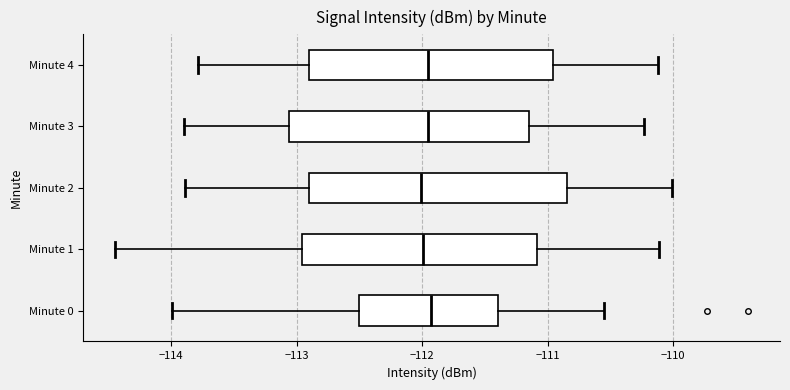

Where does the right whisker of the box for Minute 2 end on the x-axis? The values are not printed on the chart, so give them approximately, as read against the axis.

-110.0